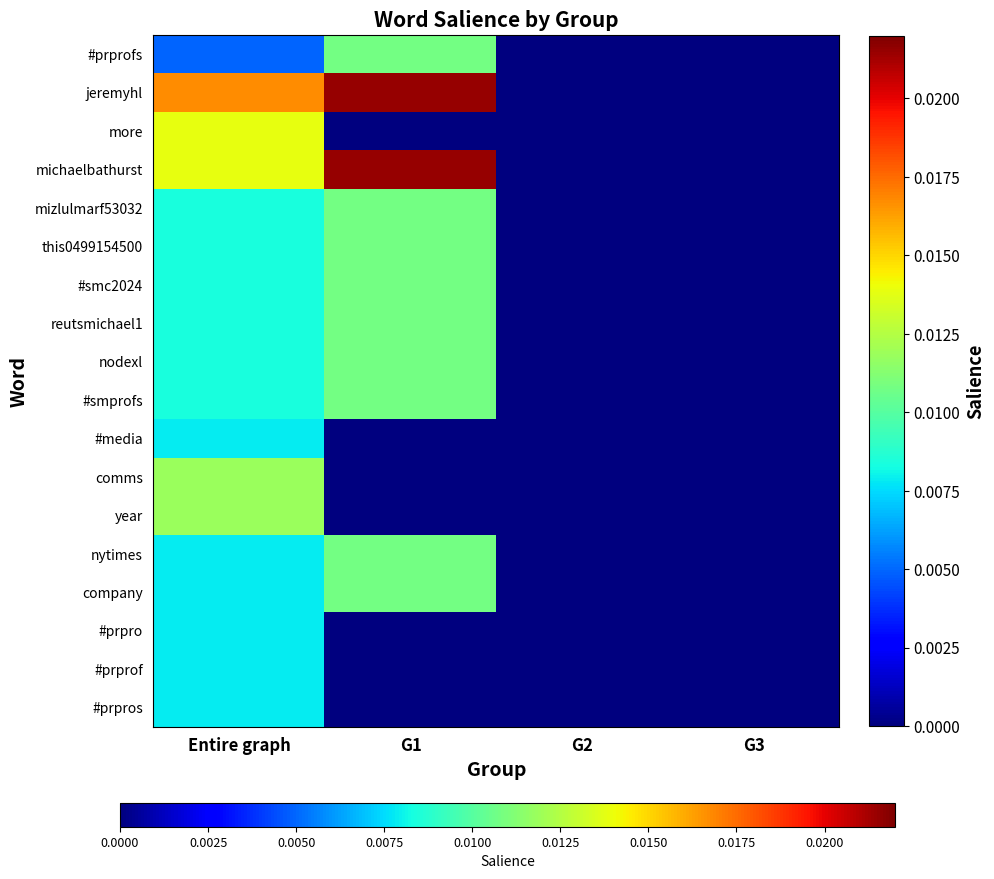

Which series has the widest spread of values?

jeremyhl